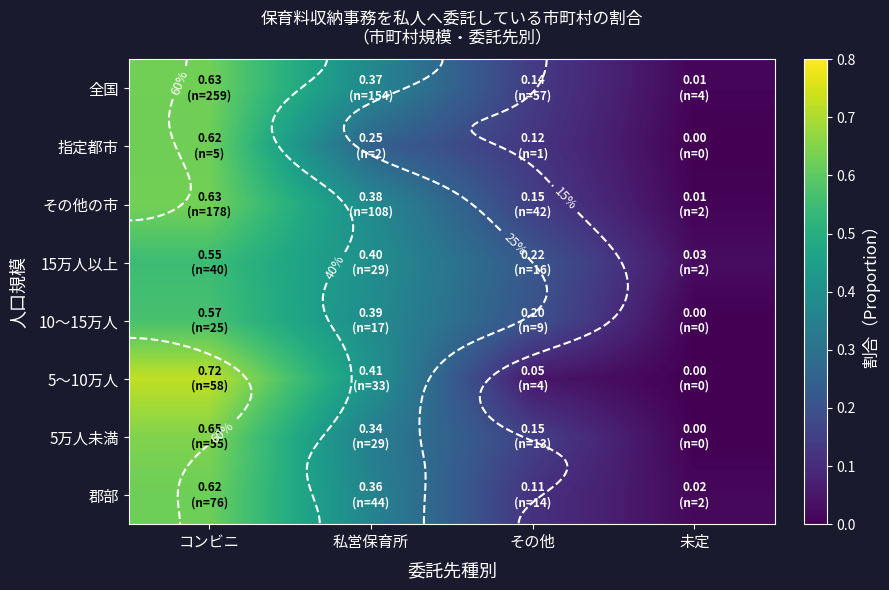

At how many categories does at least one series exceed 0?

4